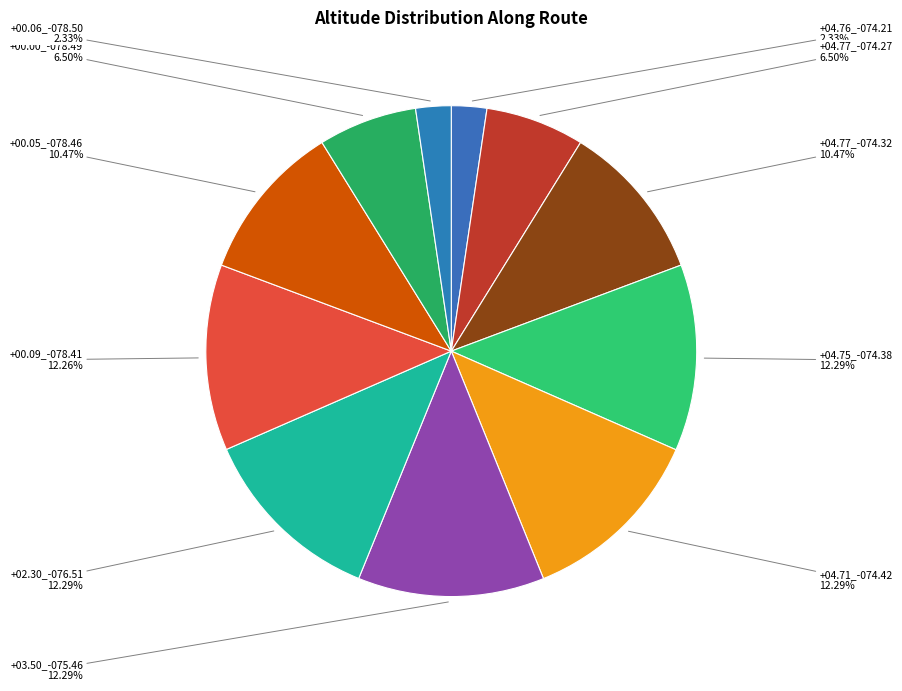

To the nearest percent, what is the difference between the largest and smallest slice percentages?

10%